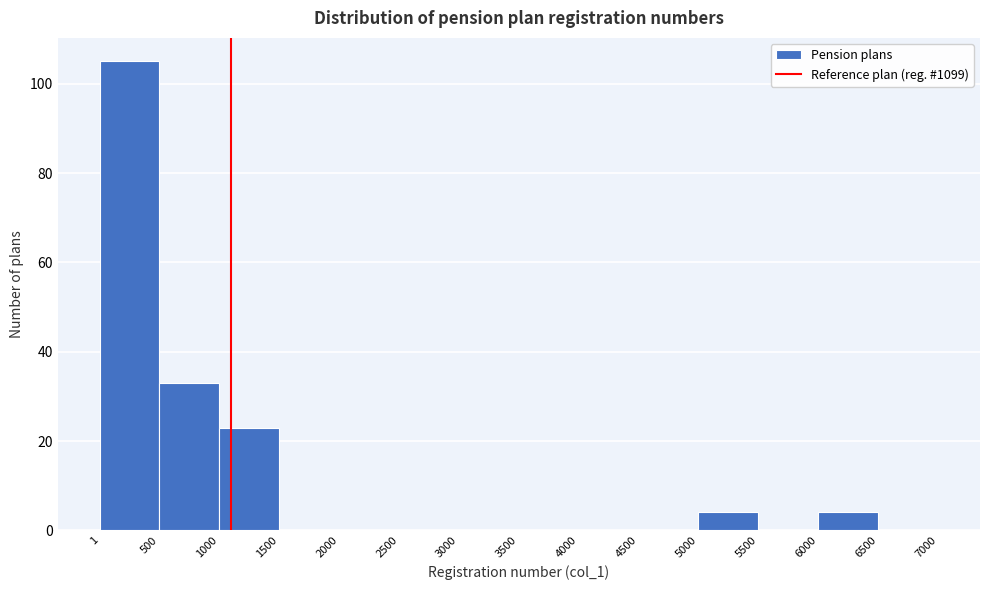

Reading left to right, list every bar in this chart as the range it spans on the x-axis followed by its height. The values are not printed on the chart, so give them approximately, as read against the axis.

1 to 500: 106
500 to 1000: 34
1000 to 1500: 24
1500 to 2000: 0
2000 to 2500: 0
2500 to 3000: 0
3000 to 3500: 0
3500 to 4000: 0
4000 to 4500: 0
4500 to 5000: 0
5000 to 5500: 4
5500 to 6000: 0
6000 to 6500: 4
6500 to 7000: 0